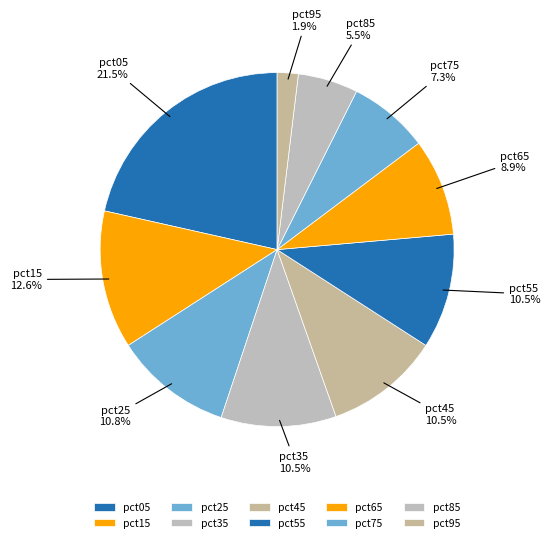

To the nearest percent, what is the combined percentage of pct35 and pct15?

23%